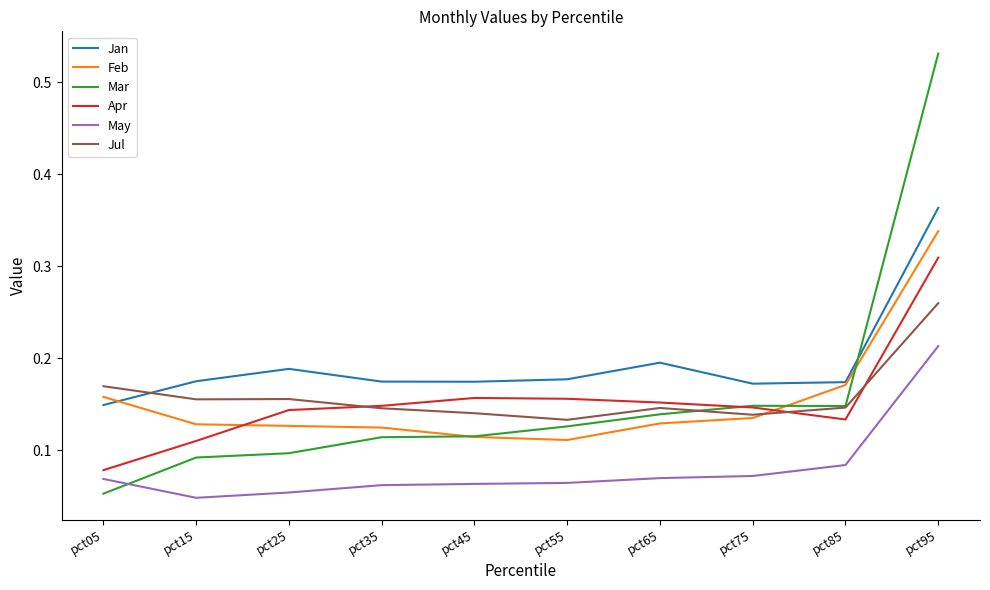

At which category does the chart reach its minimum across all series?

pct15